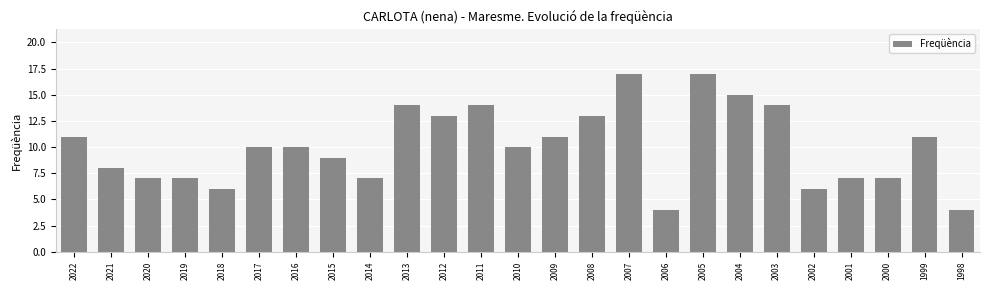

What is the difference between the second highest and second lowest values?

13